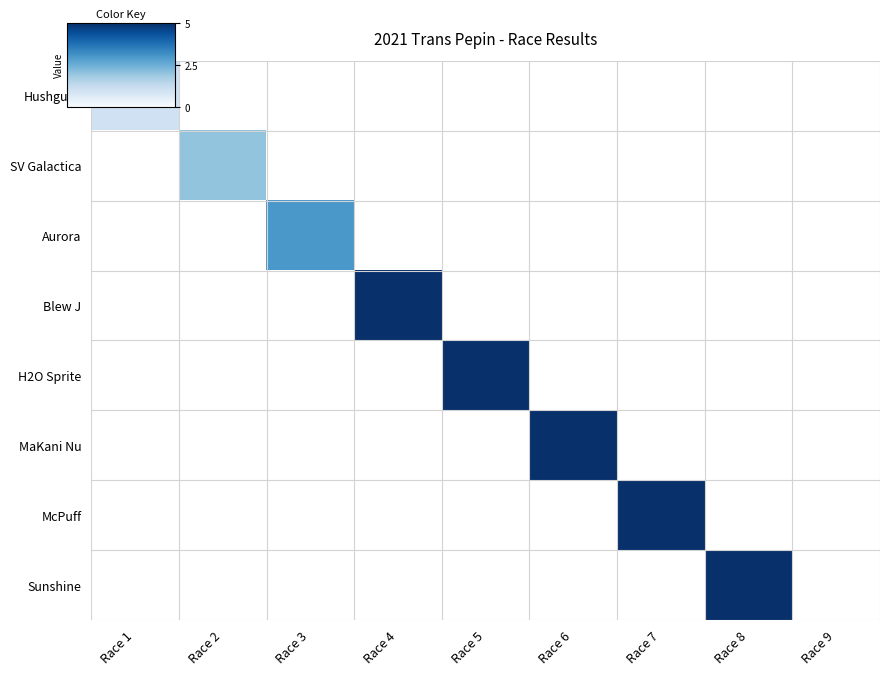

At Race 8, list the series in order from largest to smallest.

Hushgully, SV Galactica, Aurora, Blew J, H2O Sprite, MaKani Nu, McPuff, Sunshine